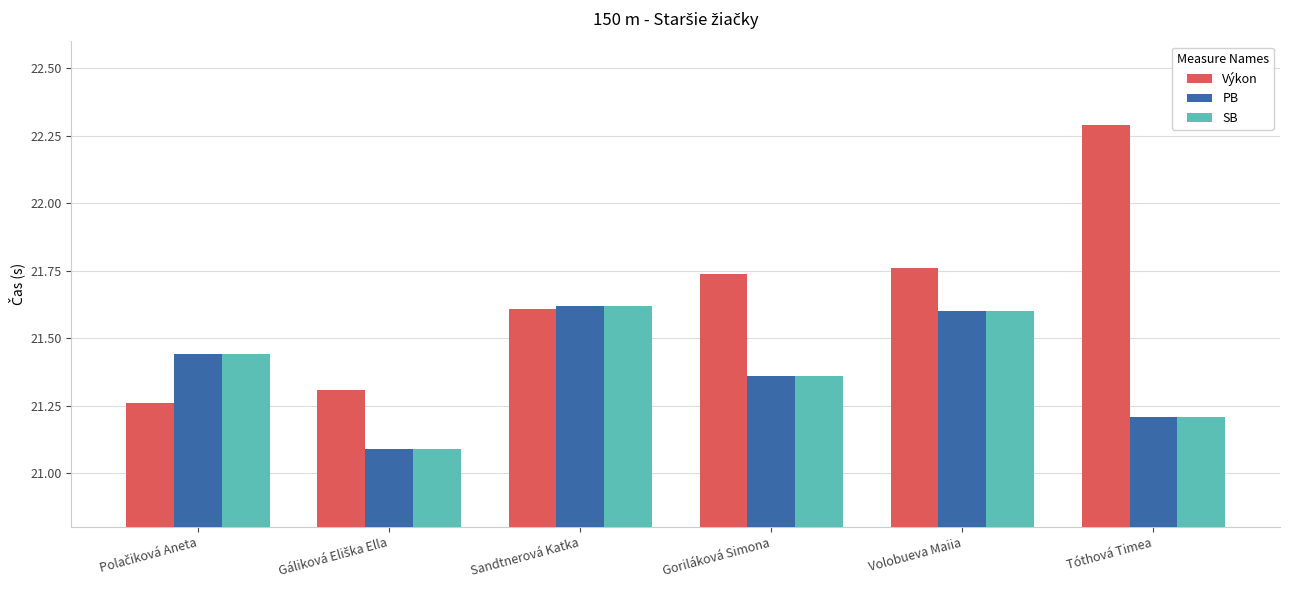

Does the chart contain any negative values?

No